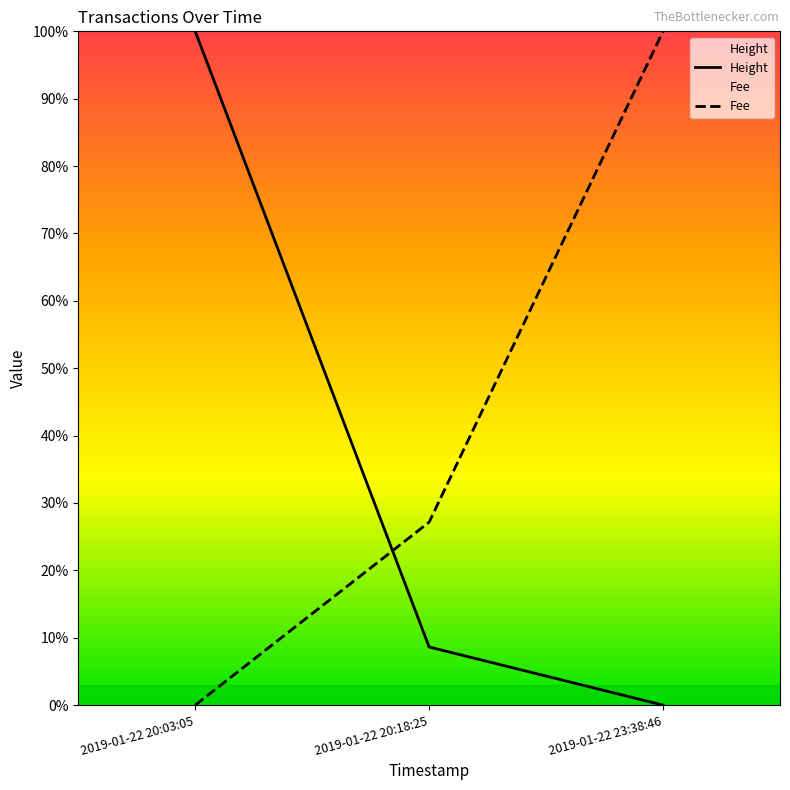

What is the difference between the Fee values at 2019-01-22 23:38:46 and 2019-01-22 20:18:25?

72.8